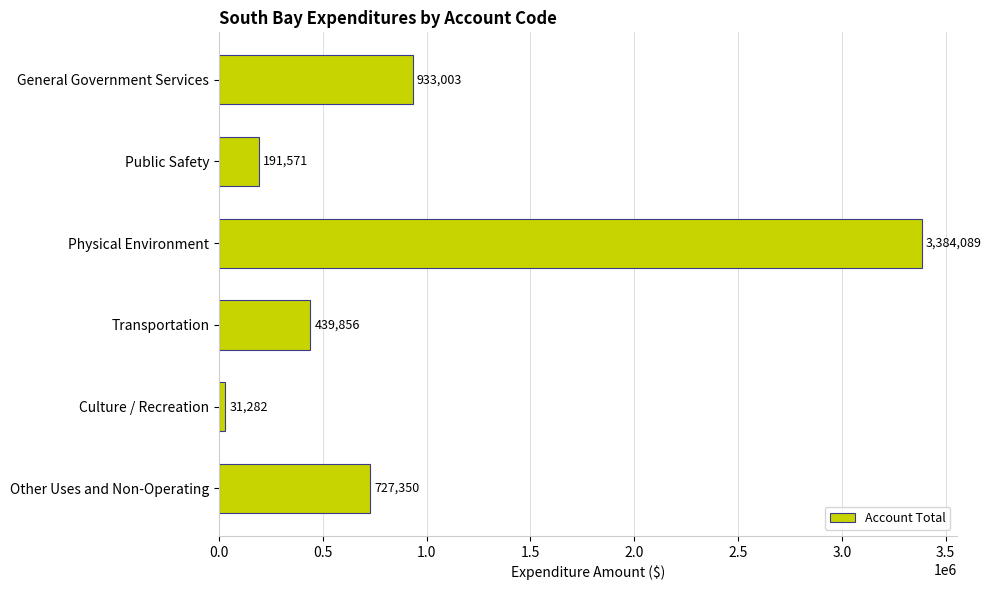

The chart shows a value of 31282 at Culture / Recreation. True or false?

True